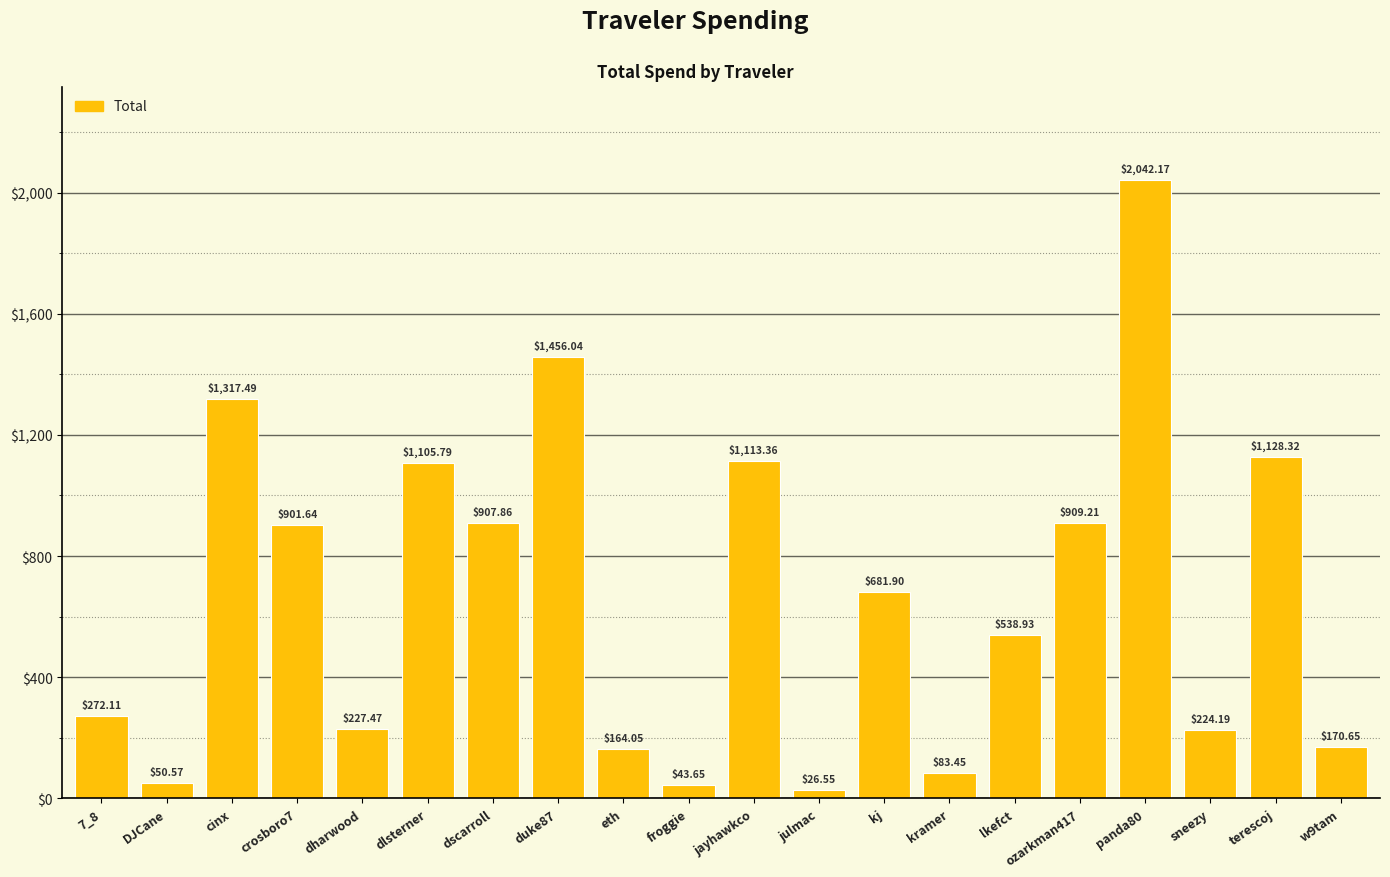

What is the change in value from ozarkman417 to terescoj?

+219.1